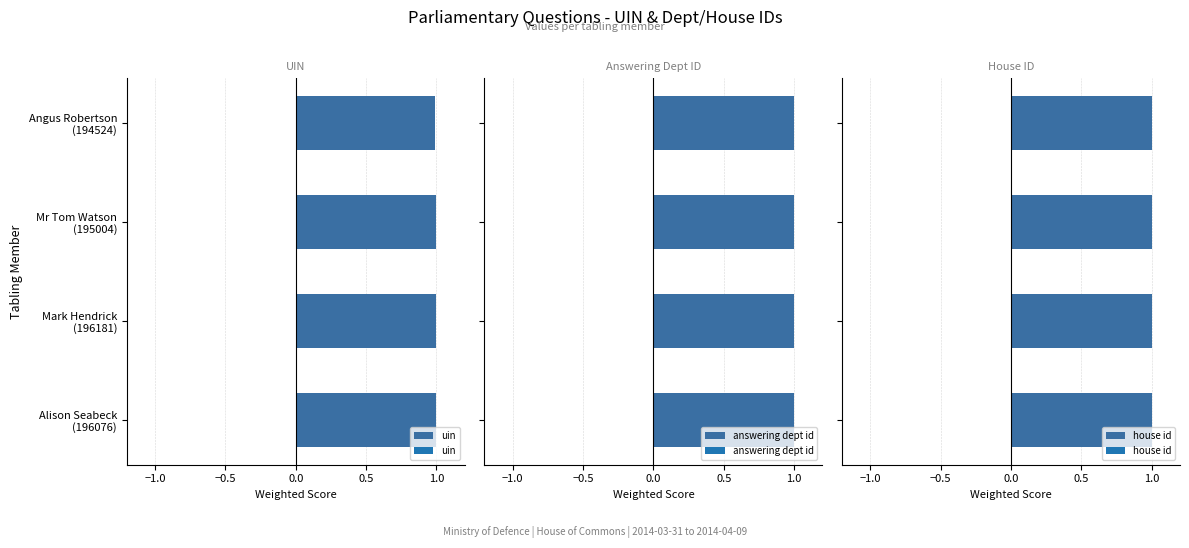

How many groups of bars are there?

4